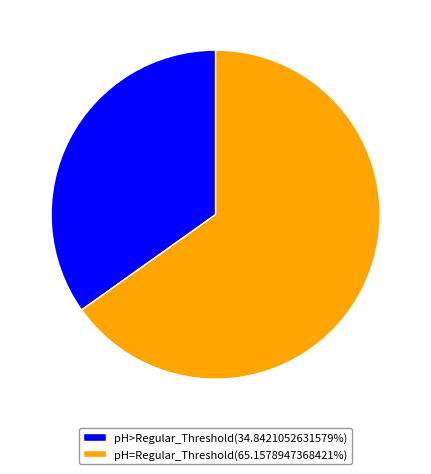

Combined, do pH=Regular_Threshold(65.1578947368421%) and pH>Regular_Threshold(34.8421052631579%) account for over 50%?

Yes